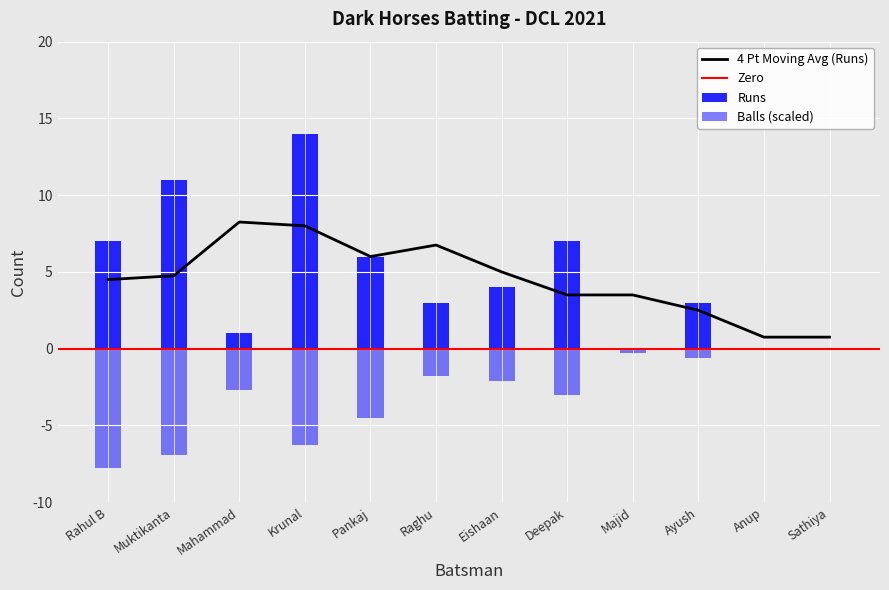

How many positive values does the Runs series have?

9